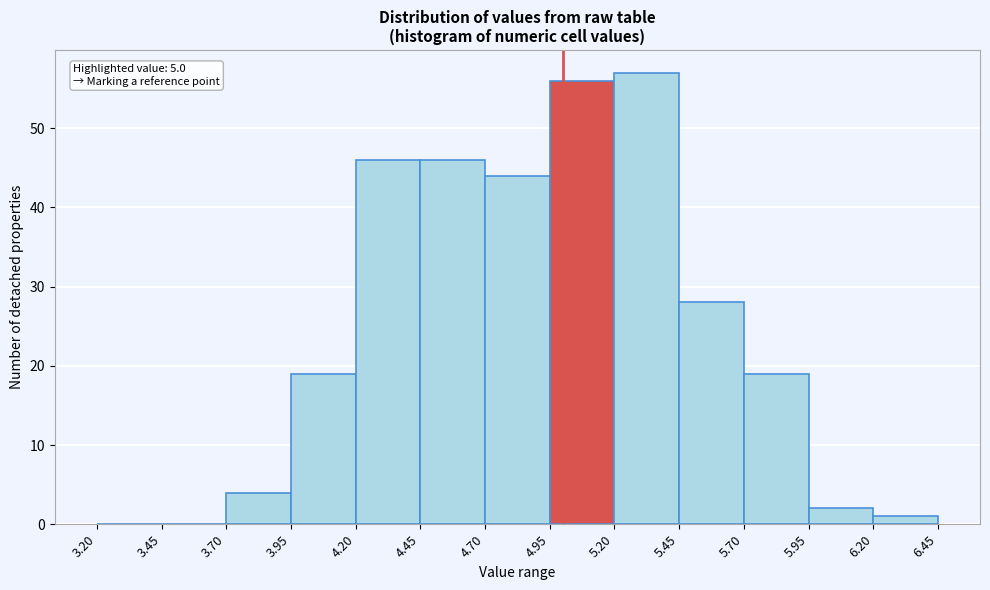

Over which range of the x-axis is the bar tallest?

5.20 to 5.45